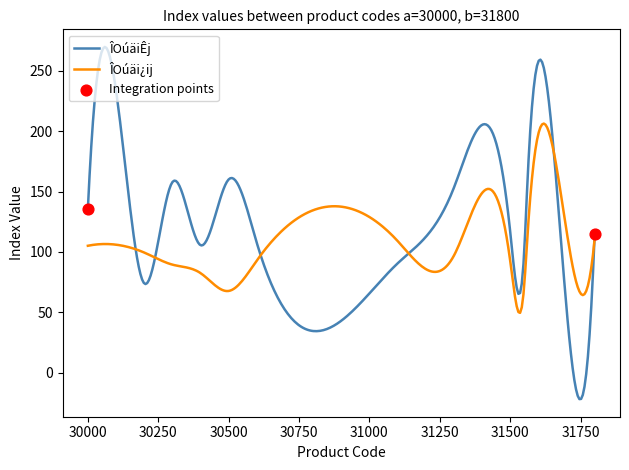

Which series has the largest total across all categories?

ÎOúäiÊj